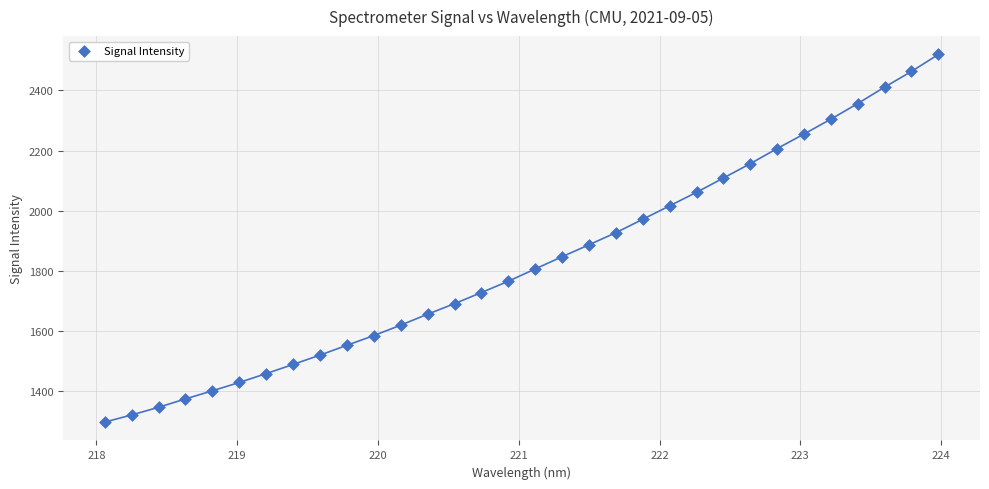

What is the range of Y values (max minus min)?

1221.0